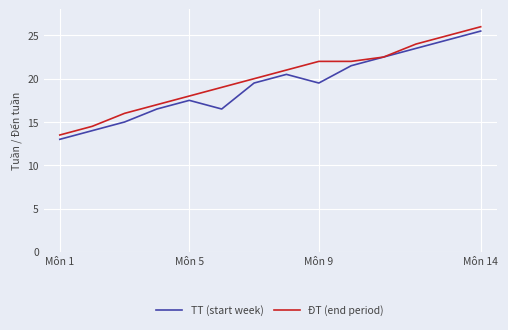

What is the minimum value shown in the chart?

13.0